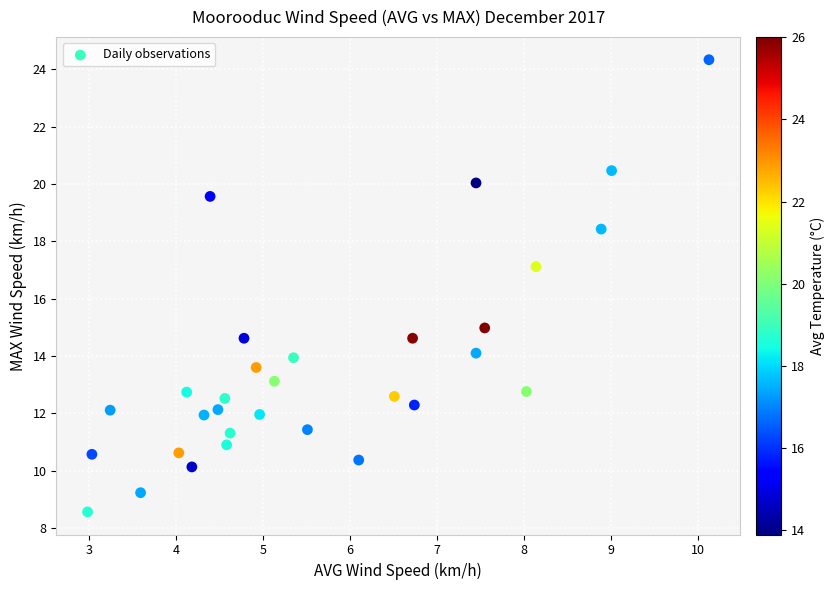

What is the range of X values (max minus min)?

7.2